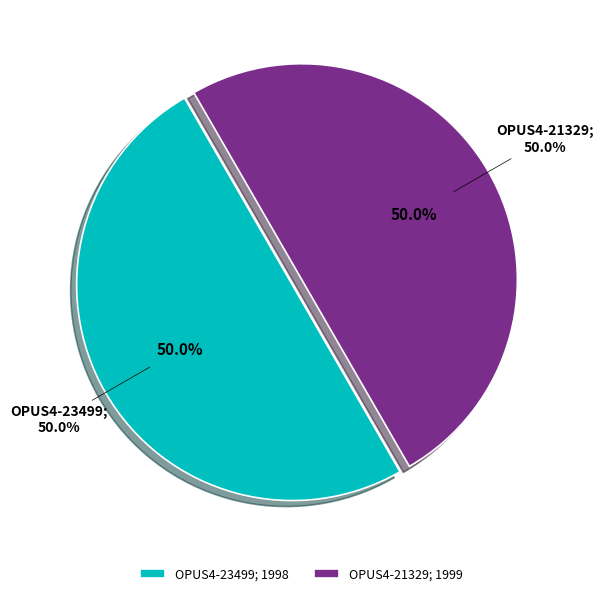

To the nearest percent, what is the average slice percentage?

50%